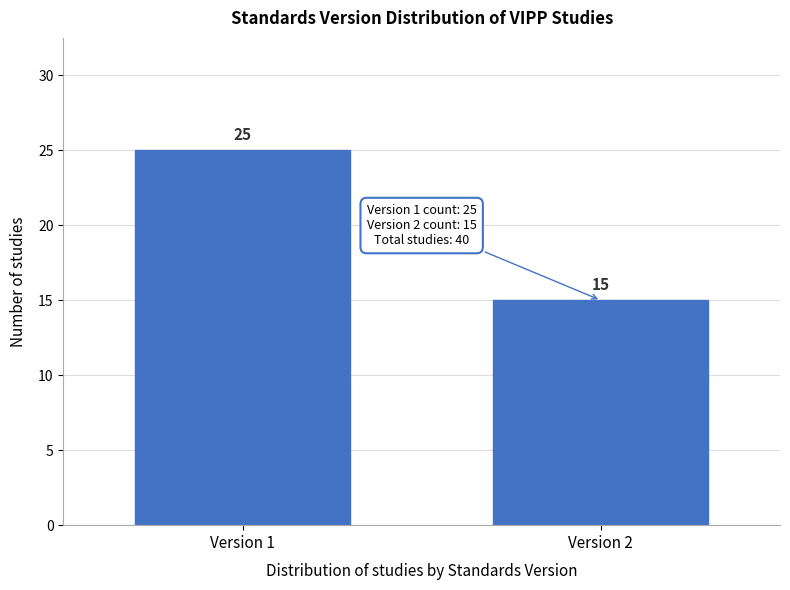

Reading left to right, transcribe all the data shown in this chart.

Version 1=25	Version 2=15